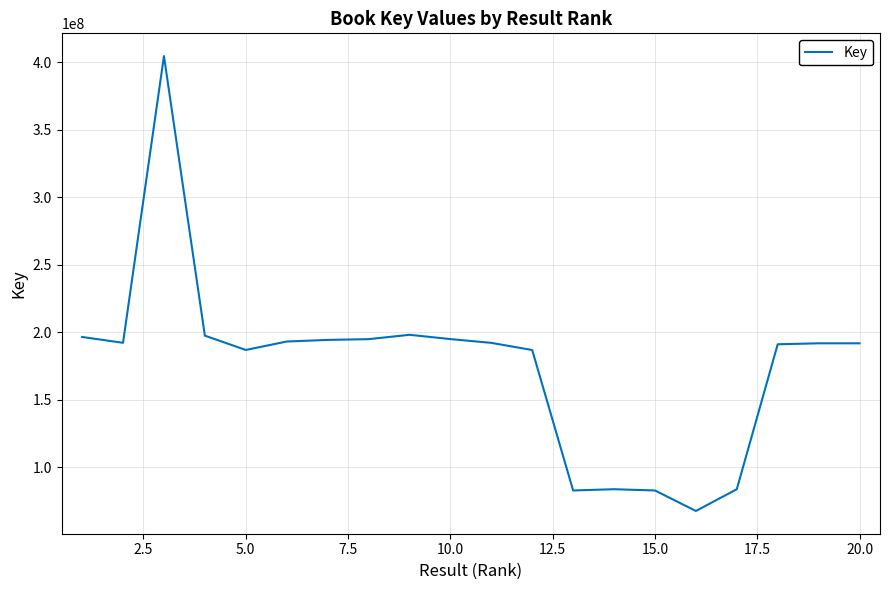

What is the minimum value shown in the chart?

67472288